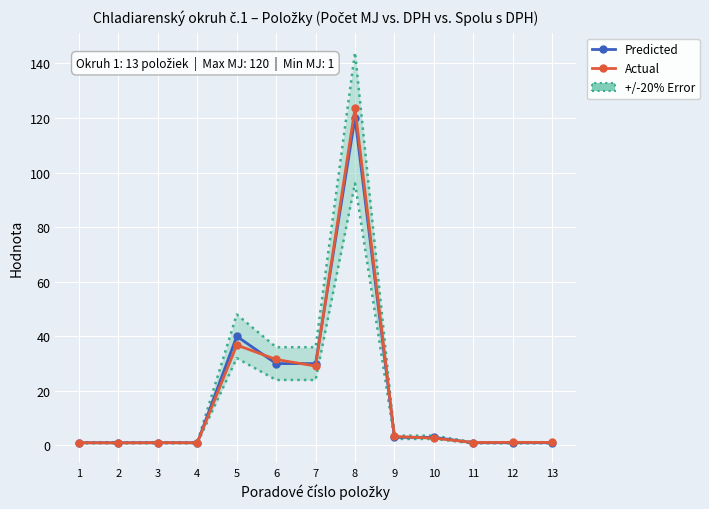

At how many categories does at least one series exceed 45?

1